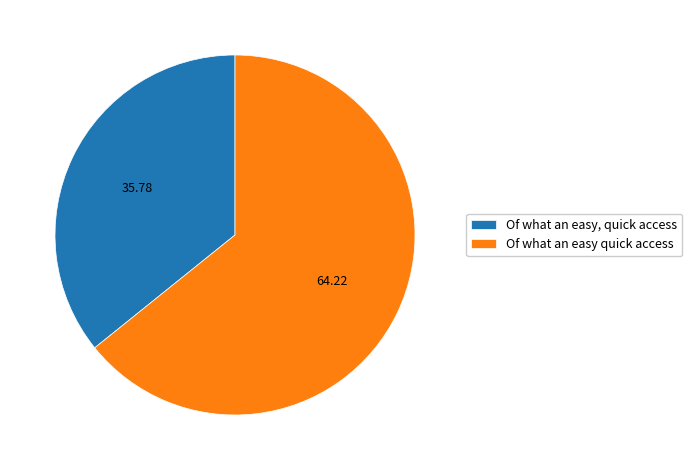

Which slice is the smallest?

Of what an easy, quick access